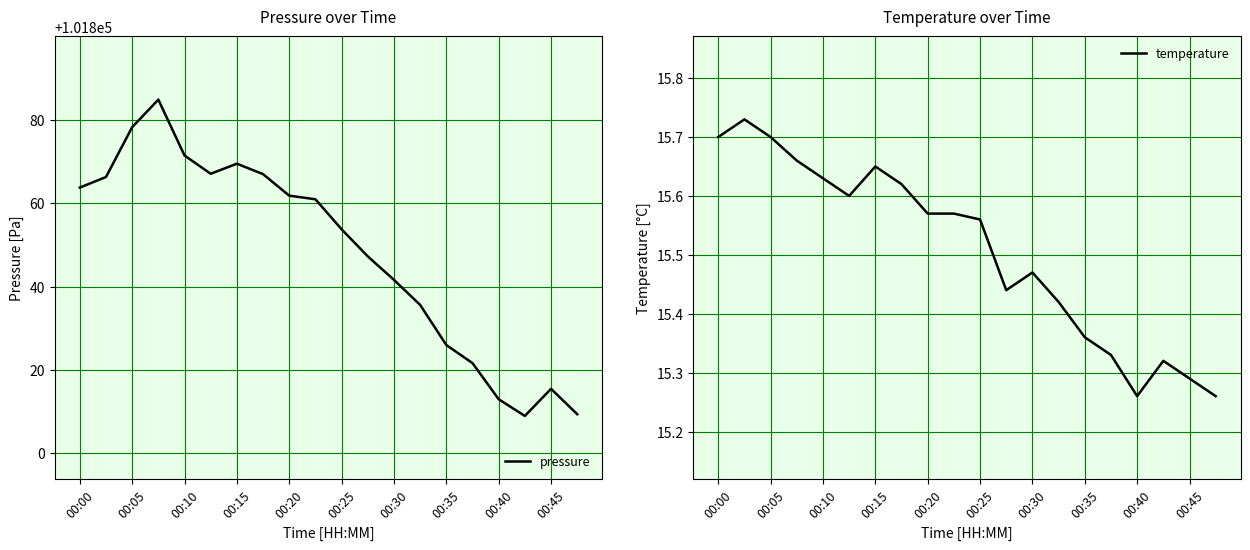

True or false: pressure has a value of 101853.7 at 00:25.

True